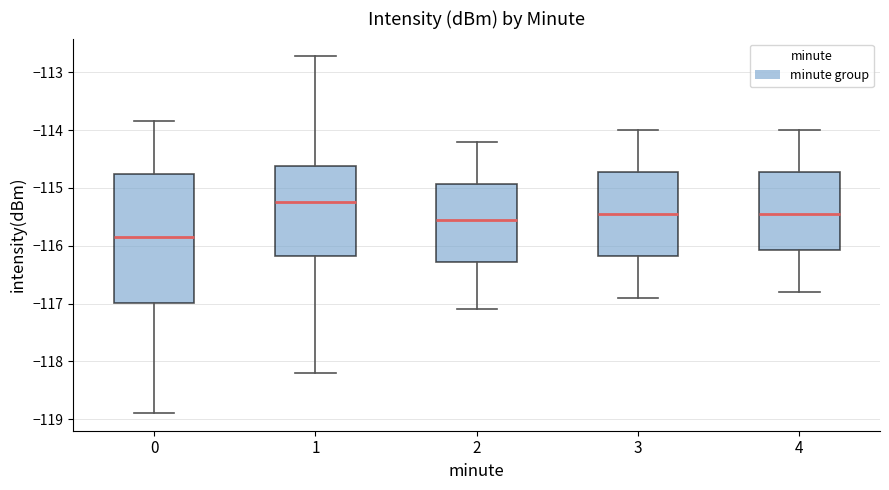

Where does the median line of the box at x = 2 sit on the y-axis? The values are not printed on the chart, so give them approximately, as read against the axis.

-115.5